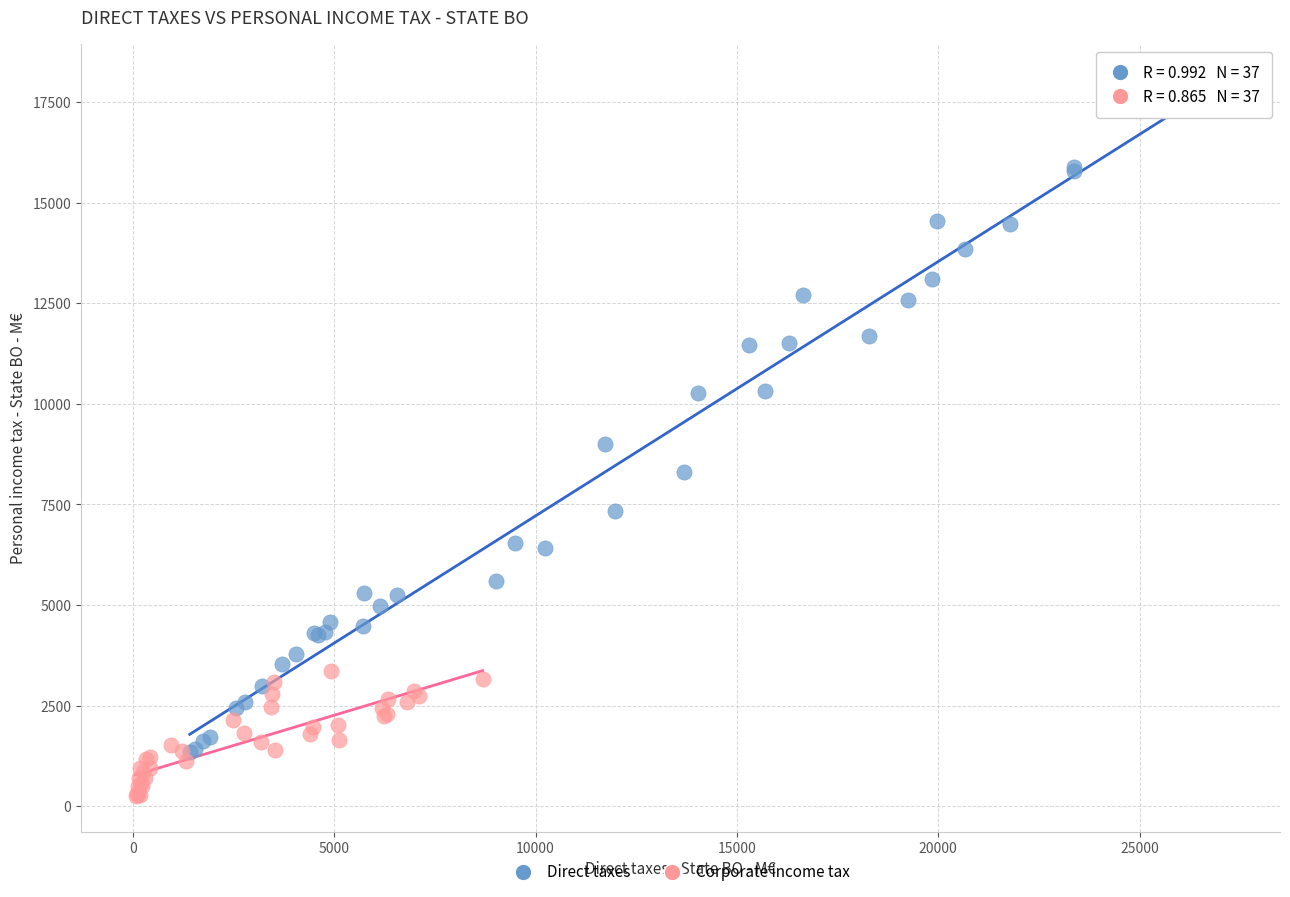

Which series contains the highest Y value?

Direct taxes